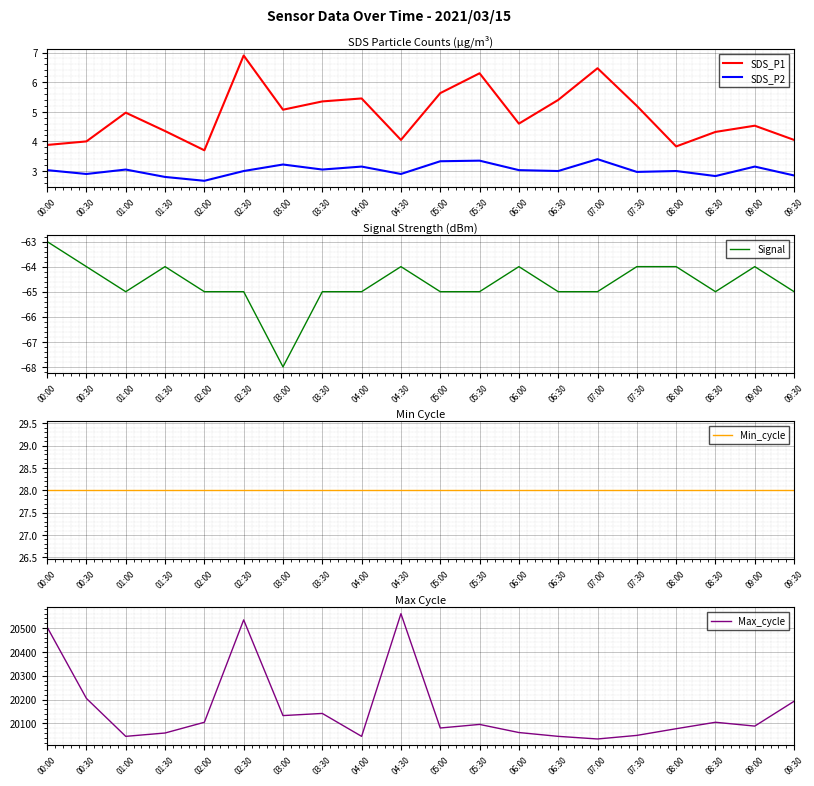

Does the chart display data point markers on the line(s)?

No